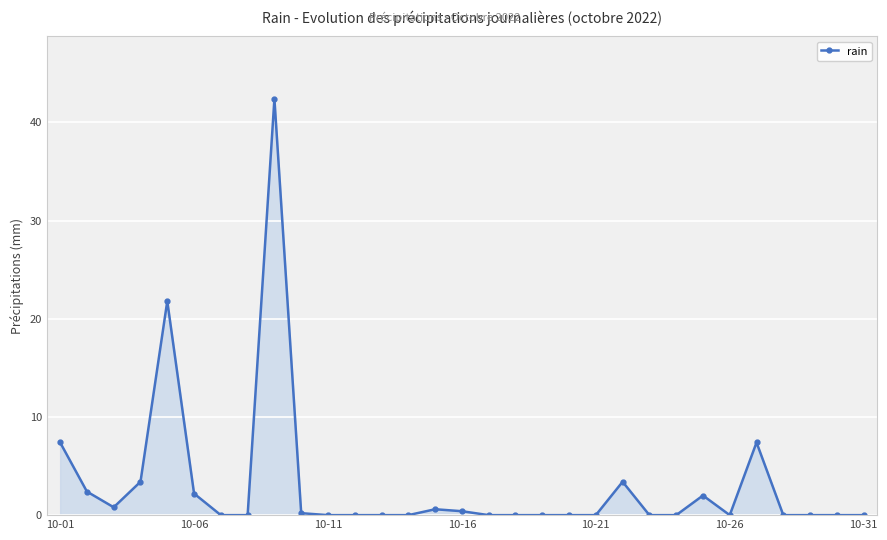

What is the sum of all values?

94.4